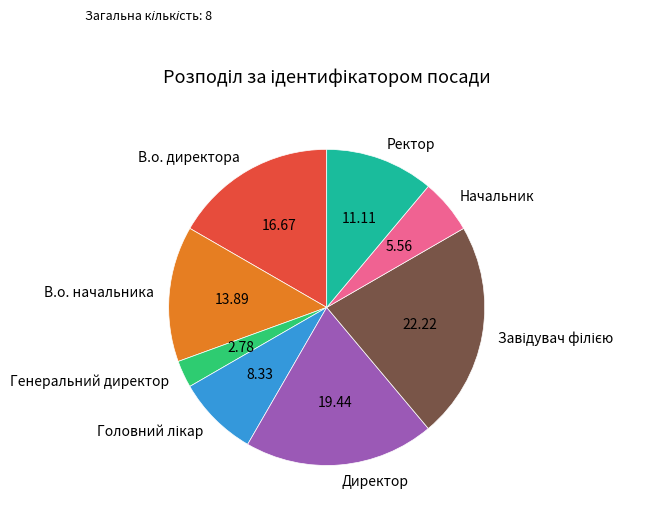

Does any single category account for the majority?

No